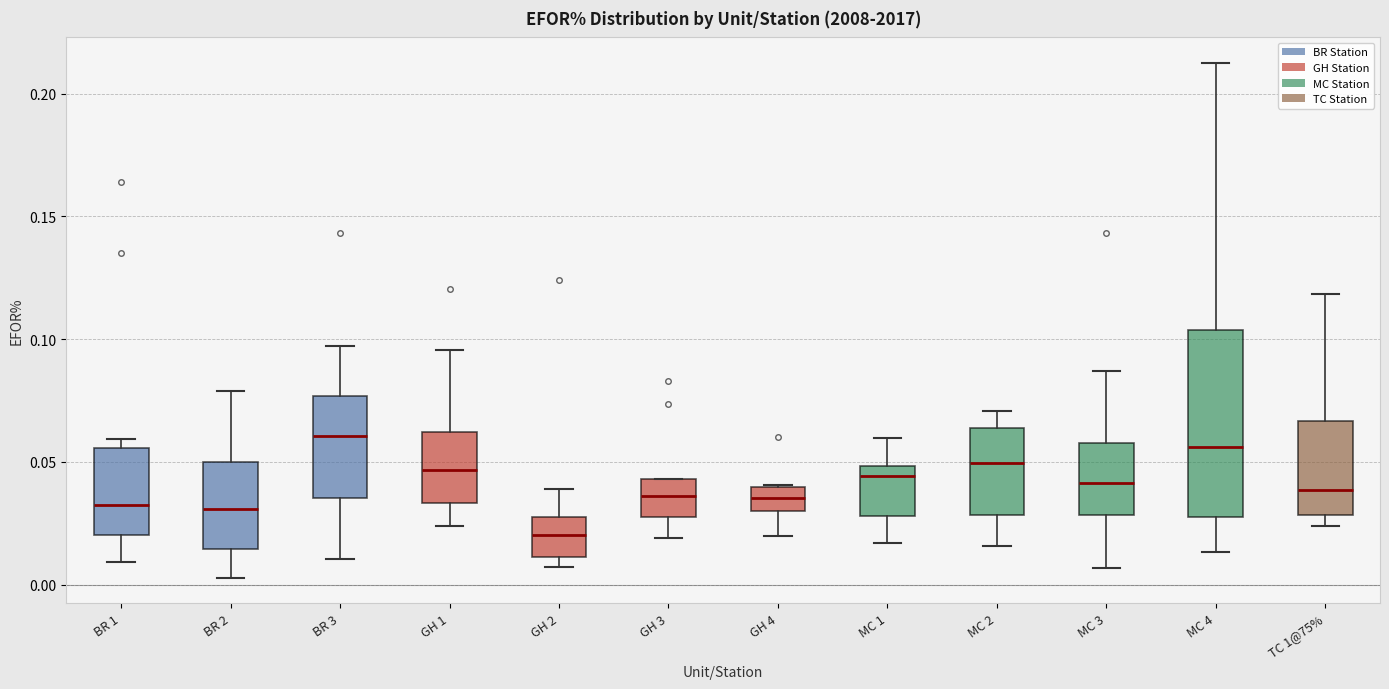

Where is the upper edge of the box for TC 1@75% on the y-axis? The values are not printed on the chart, so give them approximately, as read against the axis.

0.065